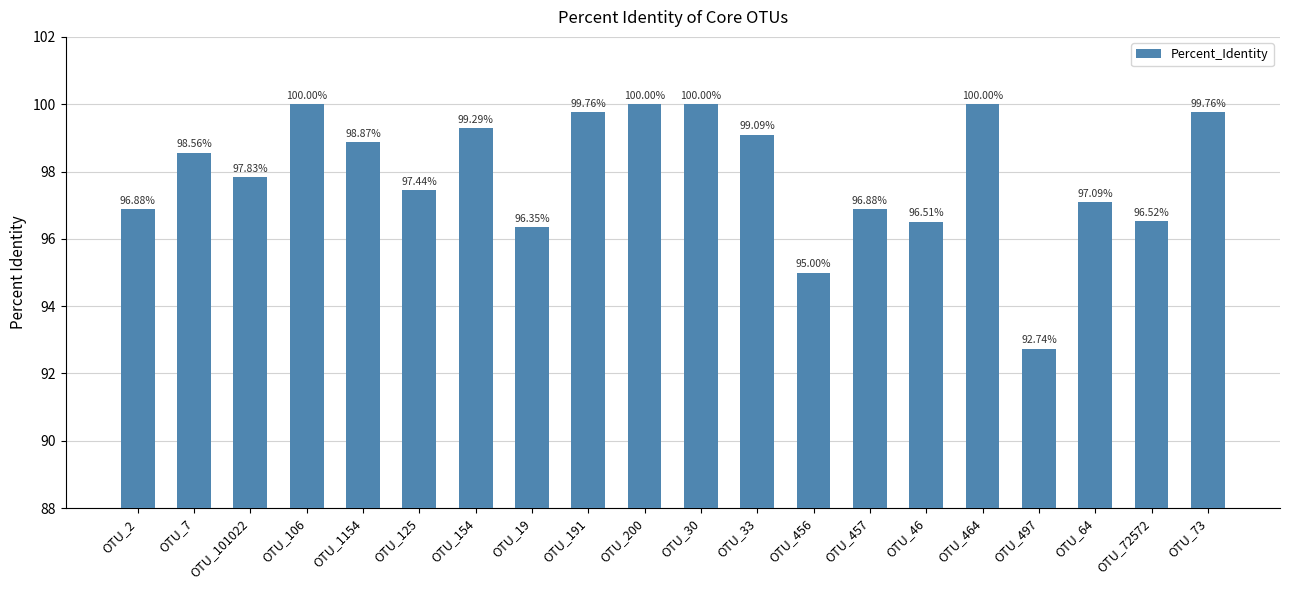

At which label is the value closest to 96?

OTU_19